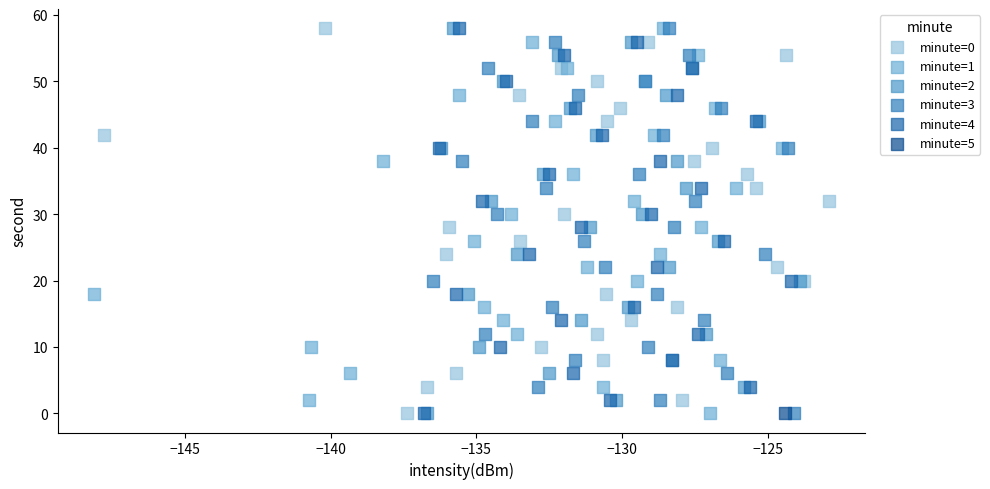

What are all the series names shown in the legend?

minute=0, minute=1, minute=2, minute=3, minute=4, minute=5